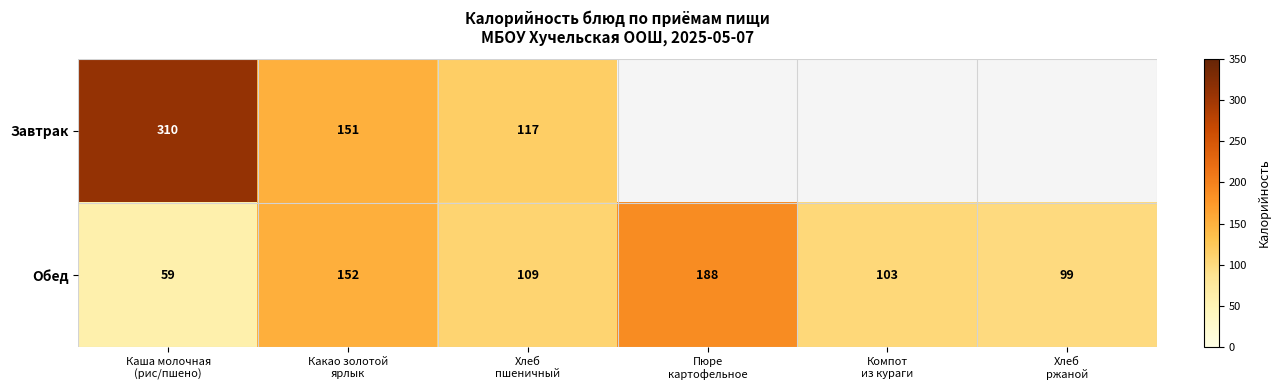

How many data points in Обед are less than 109?

3